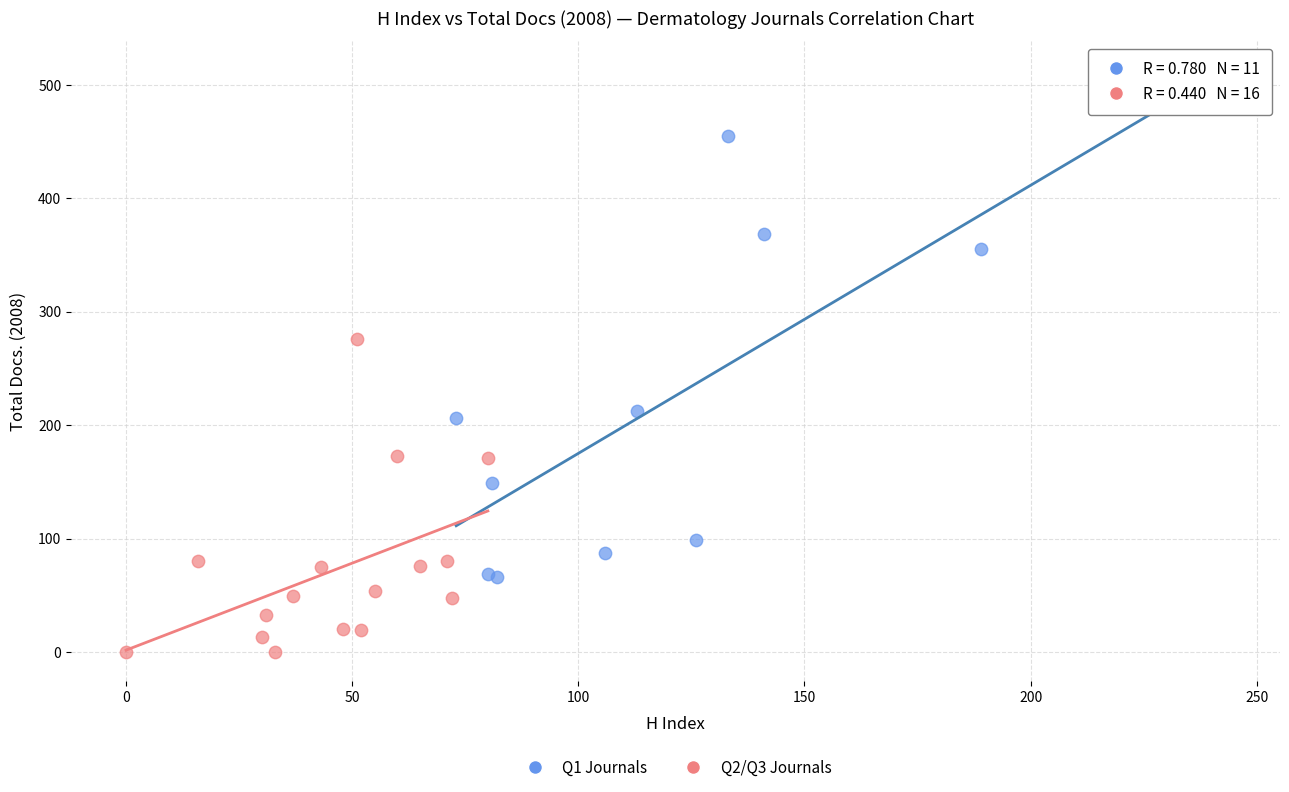

Which series reaches the maximum Y coordinate?

Q1 Journals